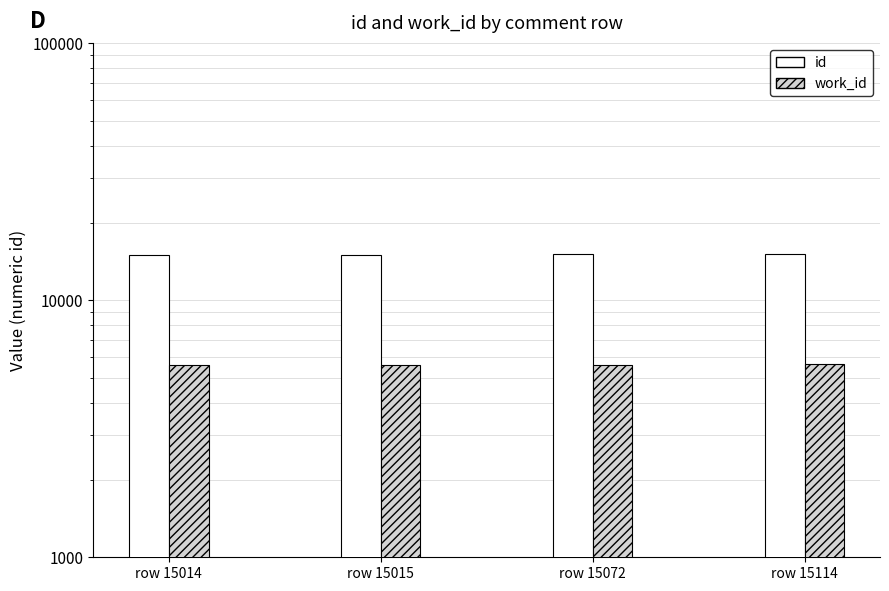

Which has a higher value, row 15114 or row 15072?

row 15114